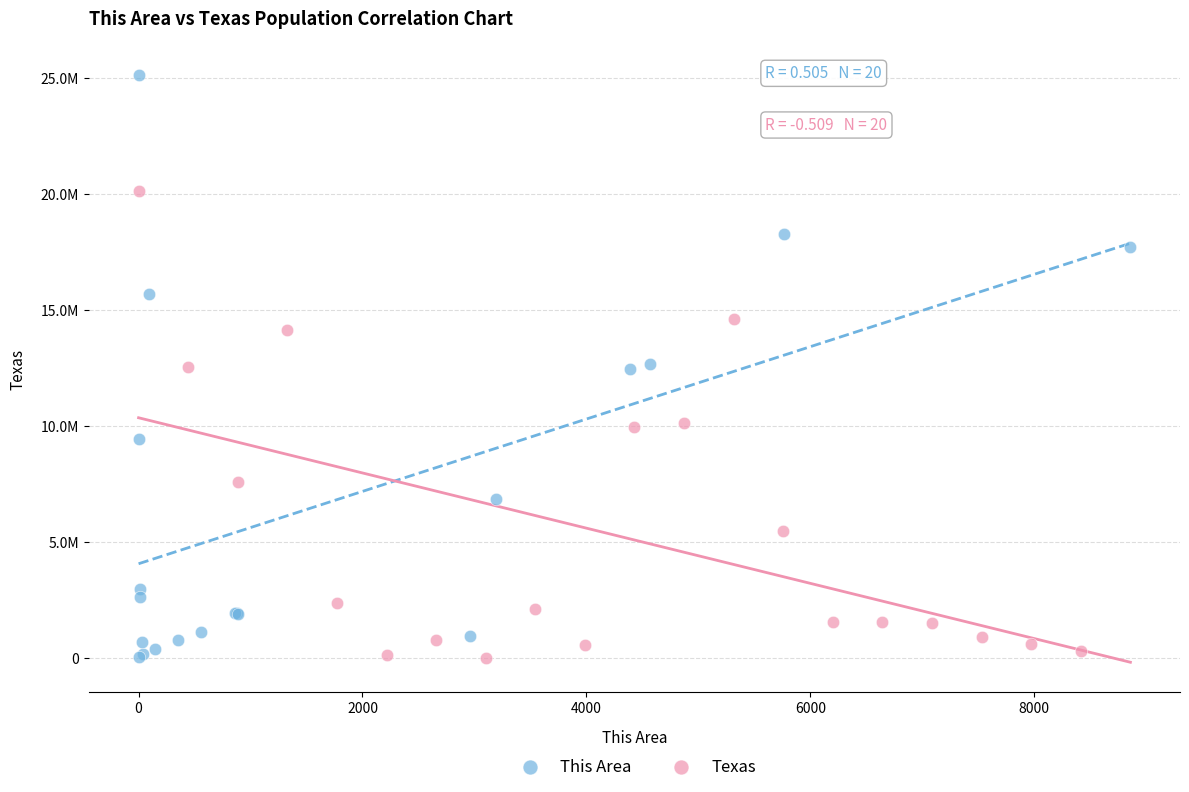

What are all the series names shown in the legend?

This Area, Texas